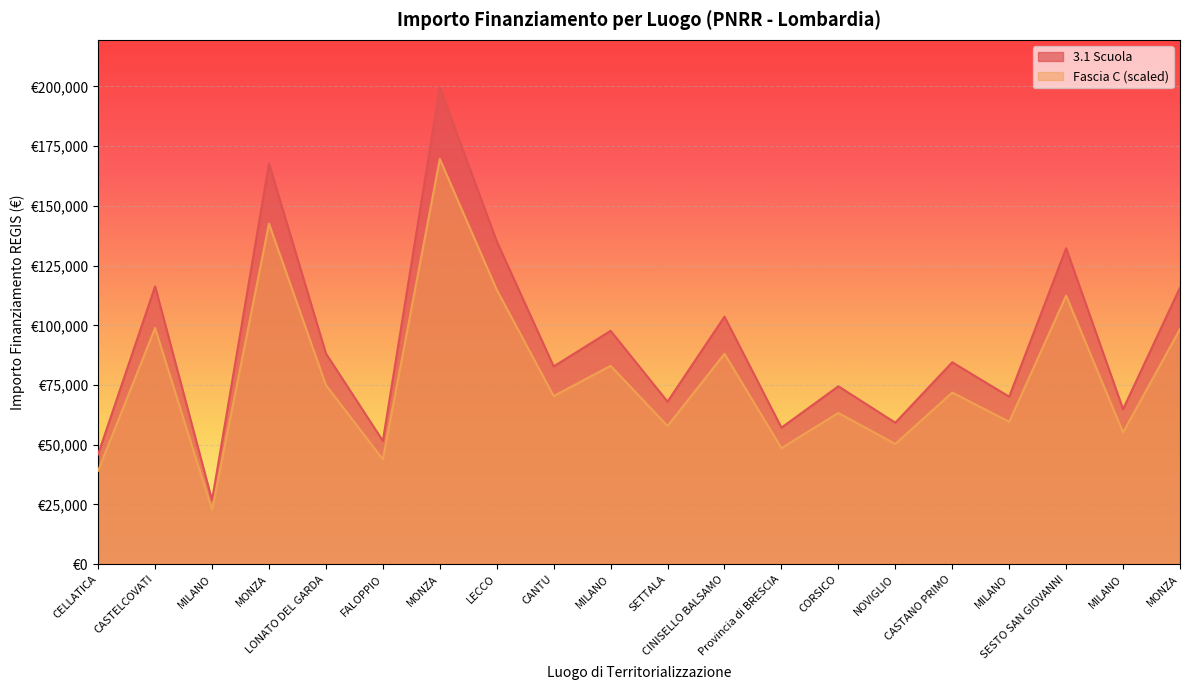

What is the minimum value shown in the chart?

22720.5